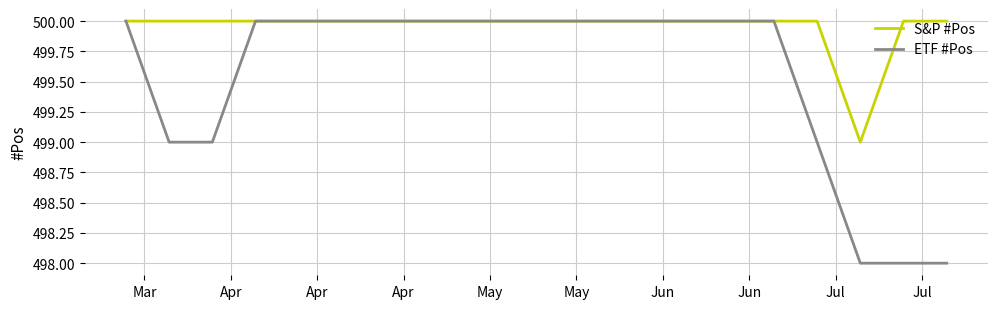

Which series has the widest spread of values?

ETF #Pos